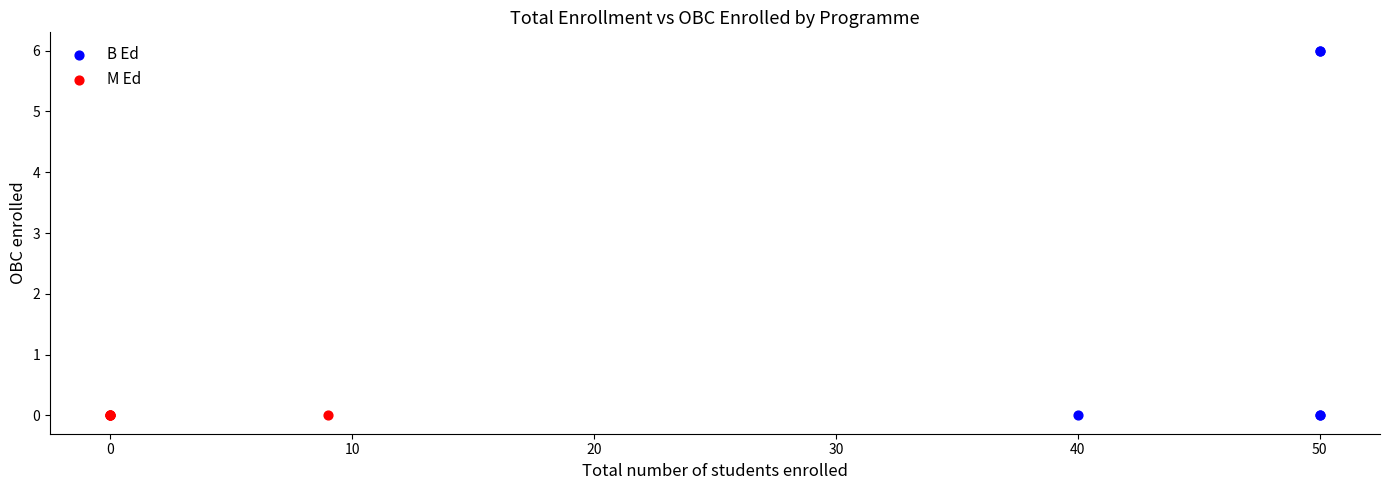

Which series reaches the maximum Y coordinate?

B Ed